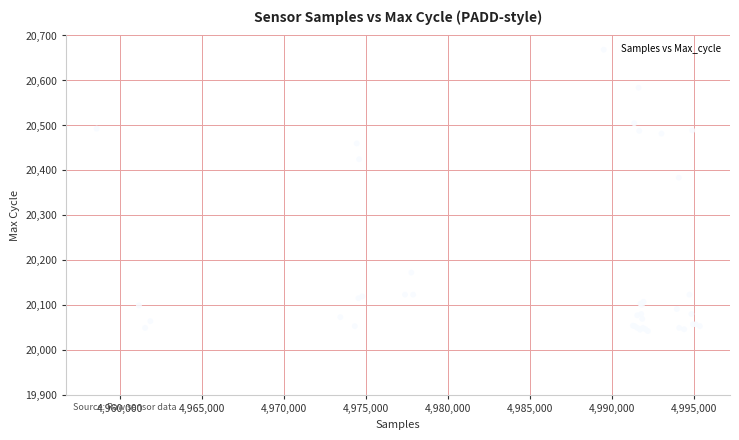

What Y value in the scatter plot is closest to 20313?

20384